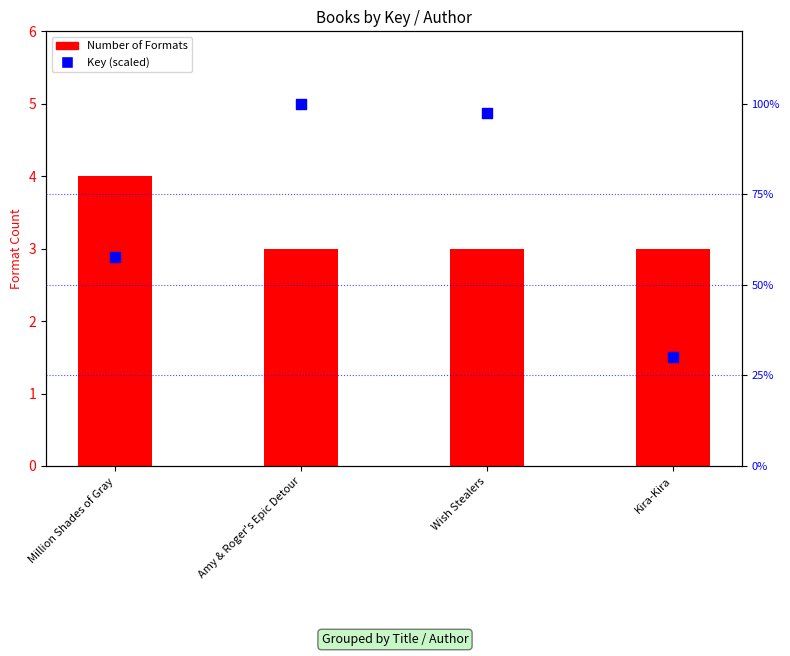

At how many categories does at least one series exceed 2?

4